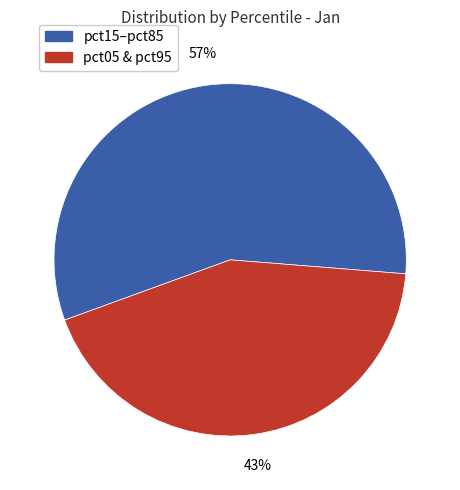

Does any single category account for the majority?

Yes